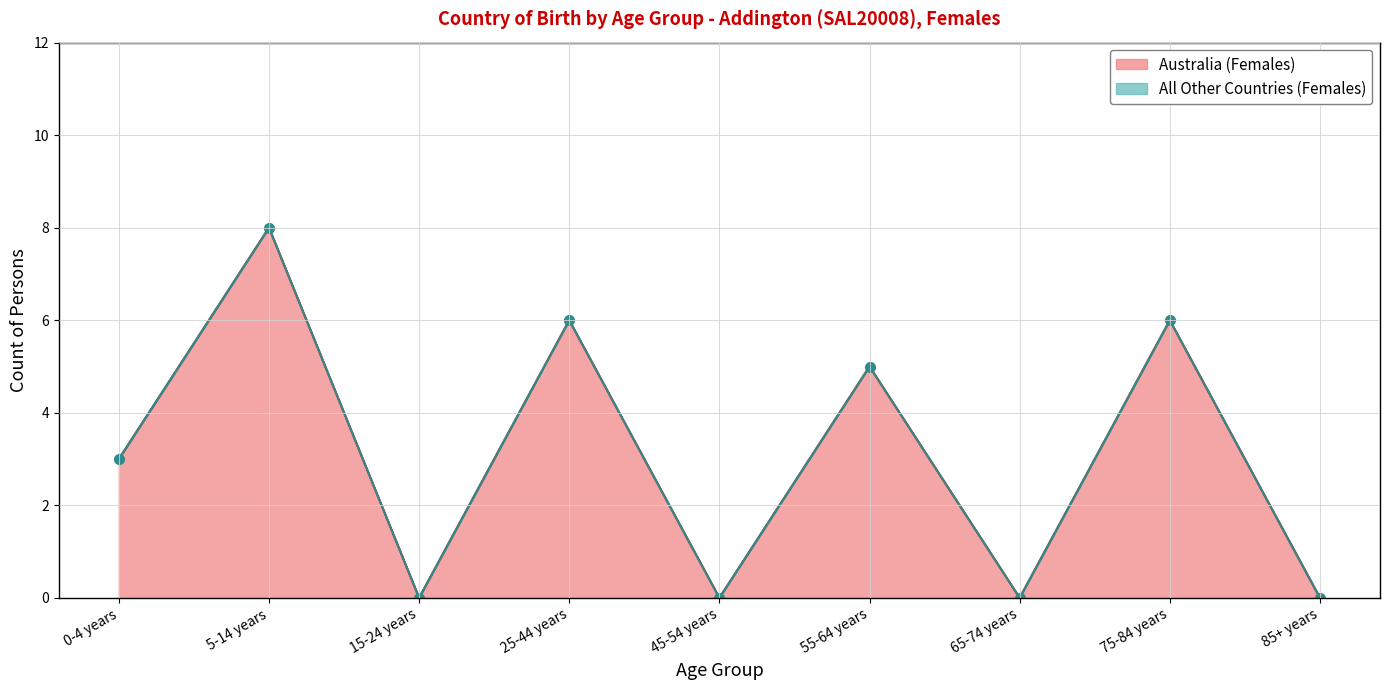

How many data points are less than 3?

4